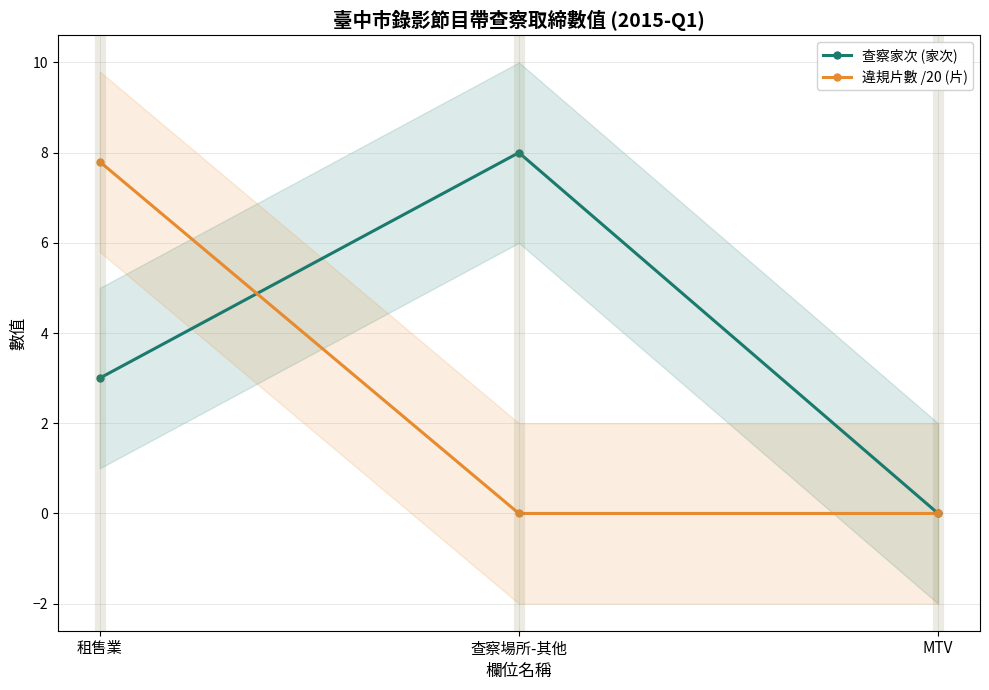

Reading left to right, extract all data points from this chart.

查察家次 (家次): 3.0	8.0	0.0
違規片數 /20 (片): 7.8	0.0	0.0